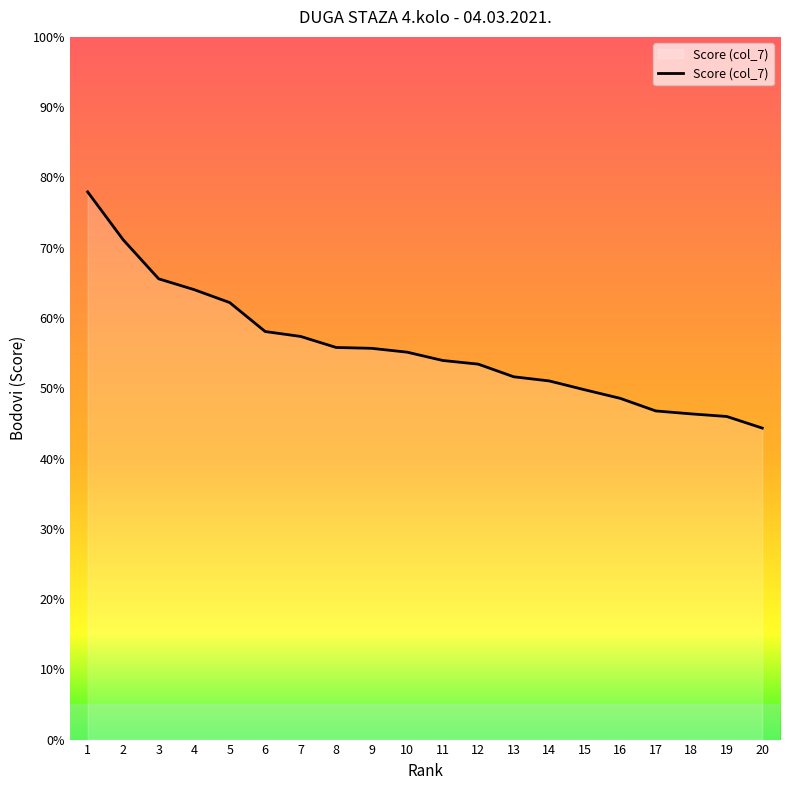

What is the smallest value displayed?

44.3